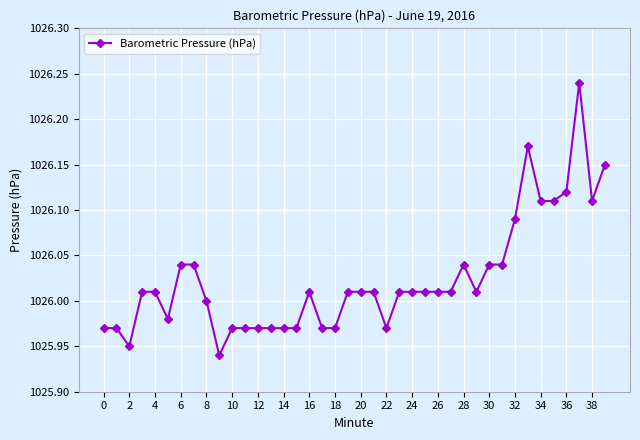

What is the sum of all values?

41041.0